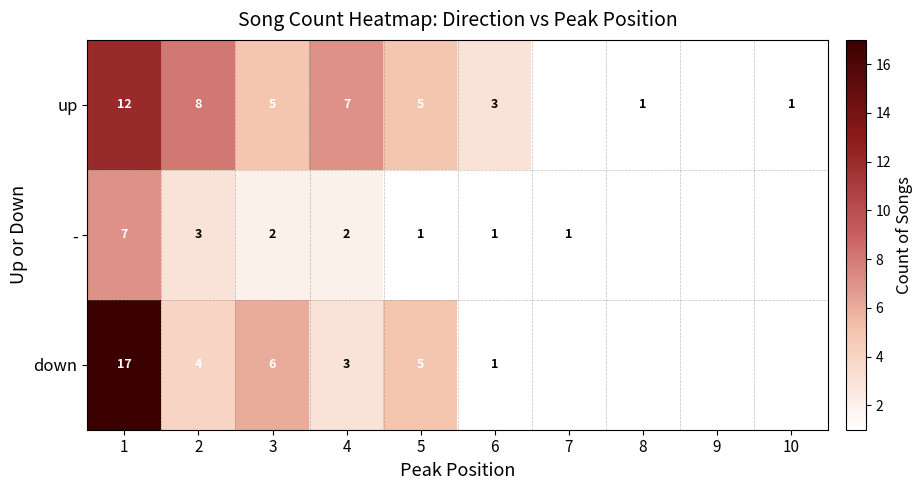

What is the smallest value displayed?

1.0